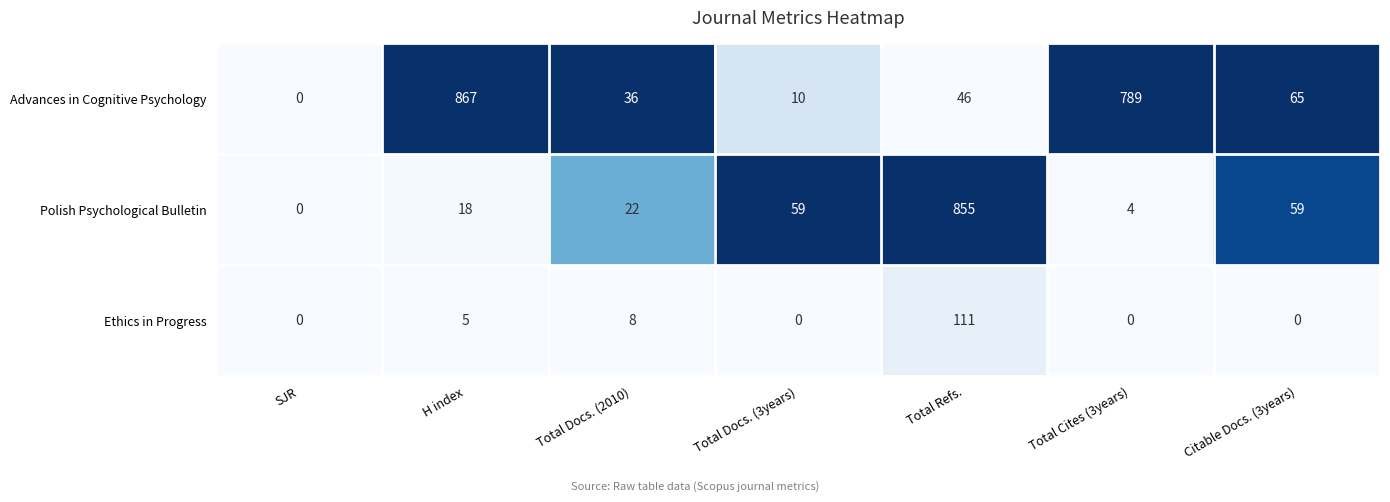

Reading left to right, list all the values displayed in this chart.

Advances in Cognitive Psychology: SJR=0	H index=867	Total Docs. (2010)=36	Total Docs. (3years)=10	Total Refs.=46	Total Cites (3years)=789	Citable Docs. (3years)=65
Polish Psychological Bulletin: SJR=0	H index=18	Total Docs. (2010)=22	Total Docs. (3years)=59	Total Refs.=855	Total Cites (3years)=4	Citable Docs. (3years)=59
Ethics in Progress: SJR=0	H index=5	Total Docs. (2010)=8	Total Docs. (3years)=0	Total Refs.=111	Total Cites (3years)=0	Citable Docs. (3years)=0